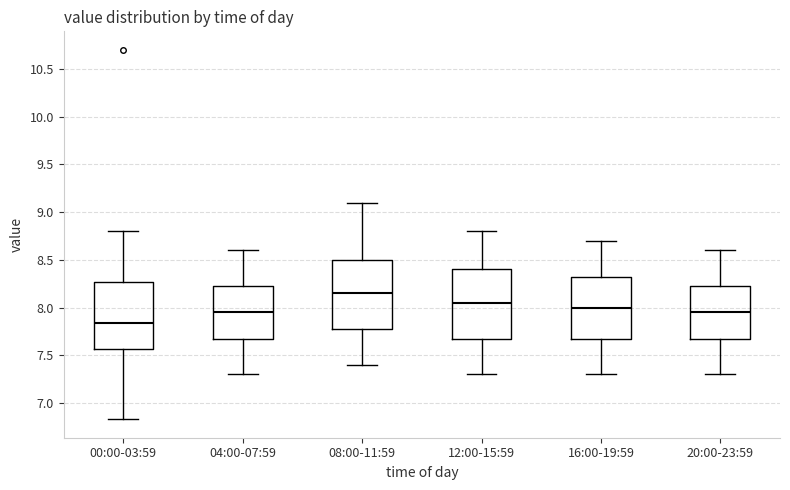

Where does the upper whisker of the box for 00:00-03:59 end on the y-axis? The values are not printed on the chart, so give them approximately, as read against the axis.

8.80